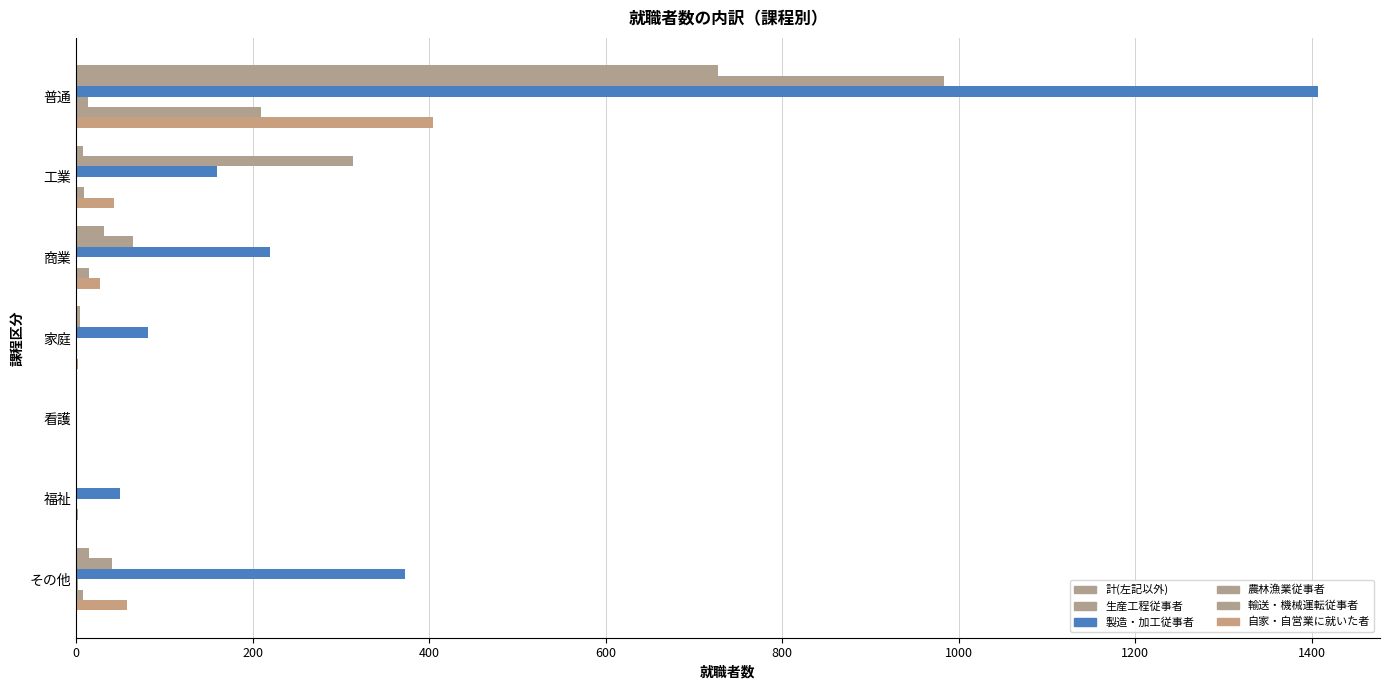

What is the average value of the 計(左記以外) series?

112